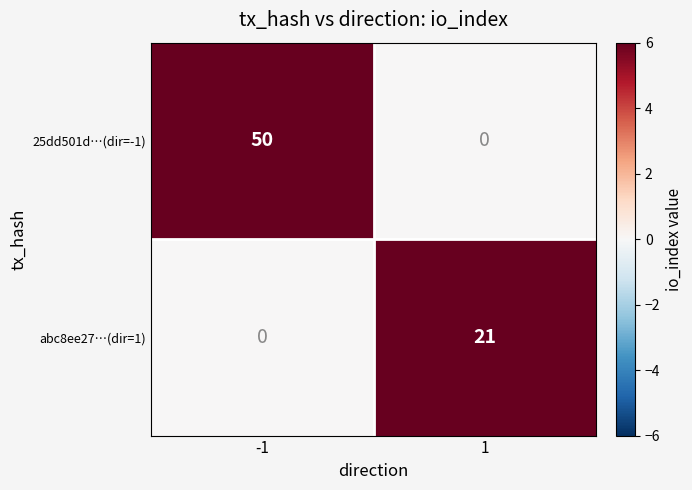

What is the maximum value for 25dd501d…(dir=-1)?

50